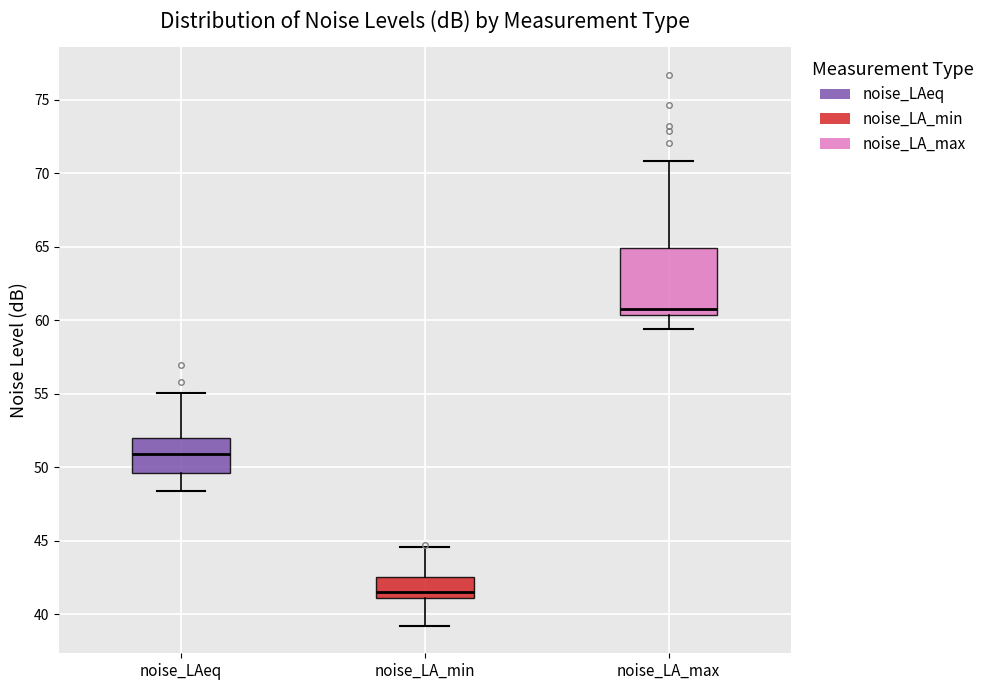

Which box's median line is the lowest?

noise_LA_min